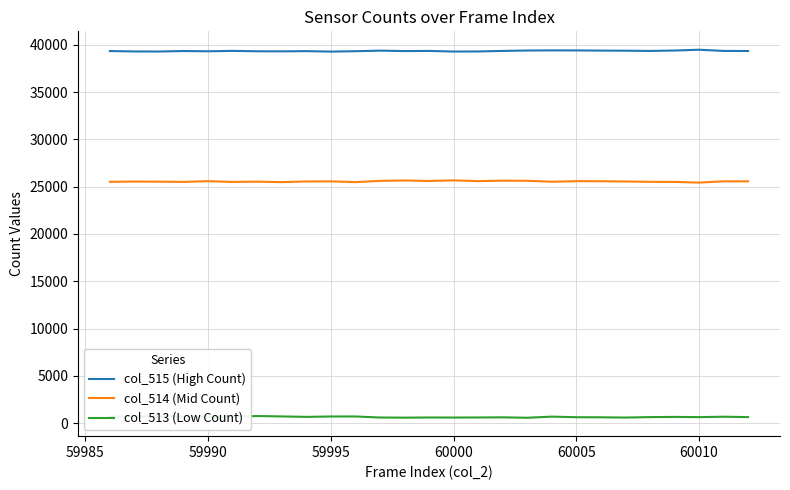

What is the maximum value shown in the chart?

39471